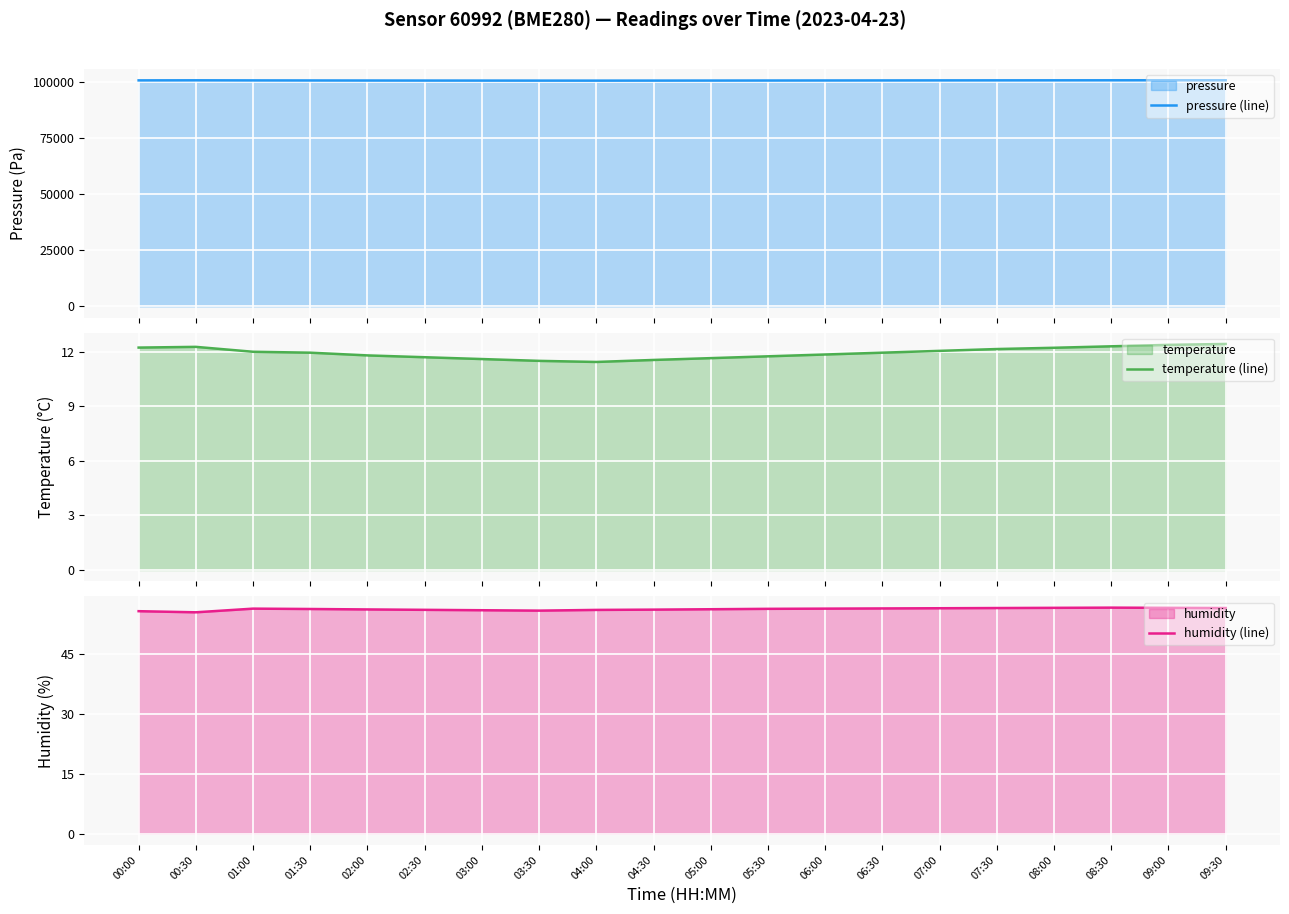

What is the sum of all pressure (line) values?

2013843.5